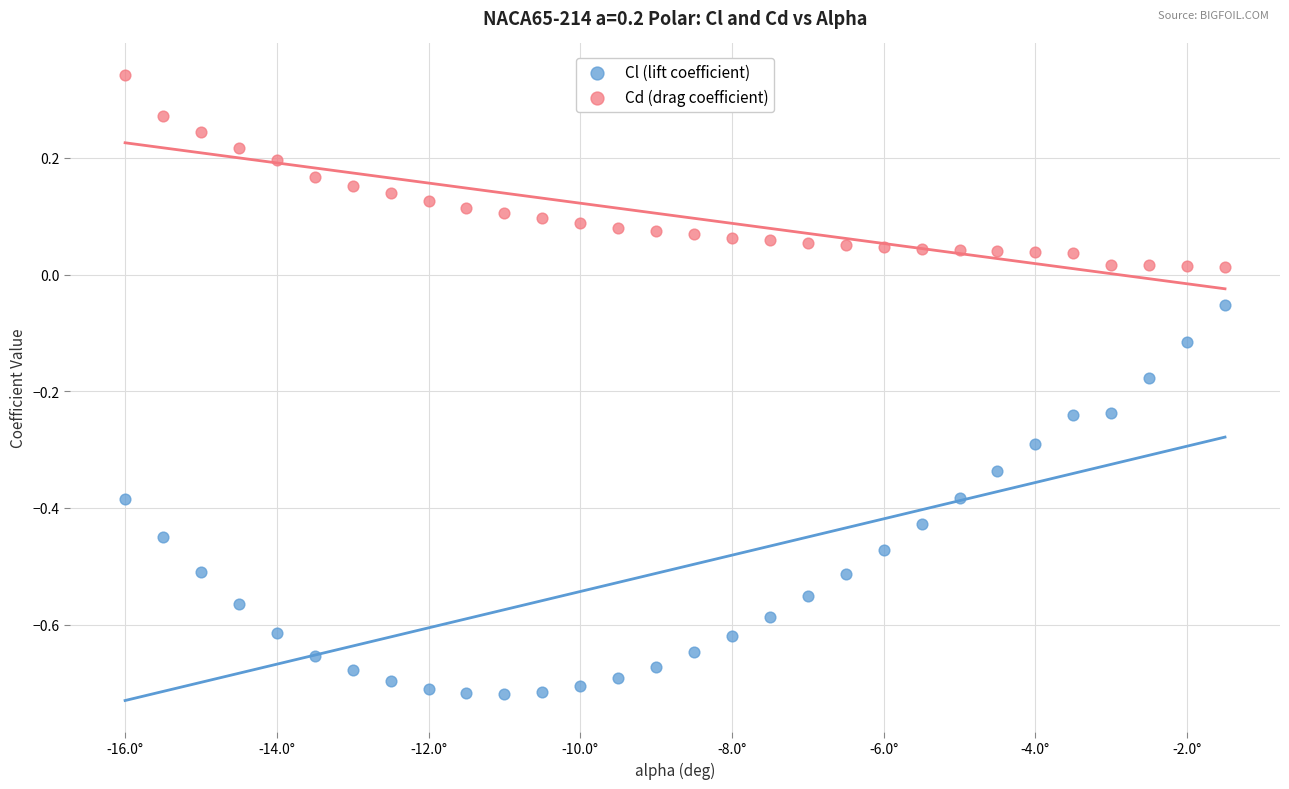

Which series reaches the maximum Y coordinate?

Cd (drag coefficient)